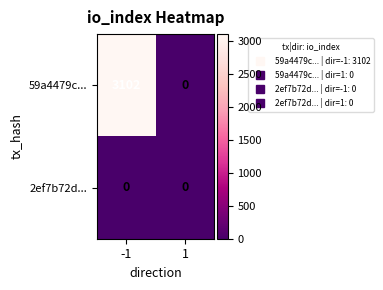

What is the difference between the highest and lowest values at -1?

3102